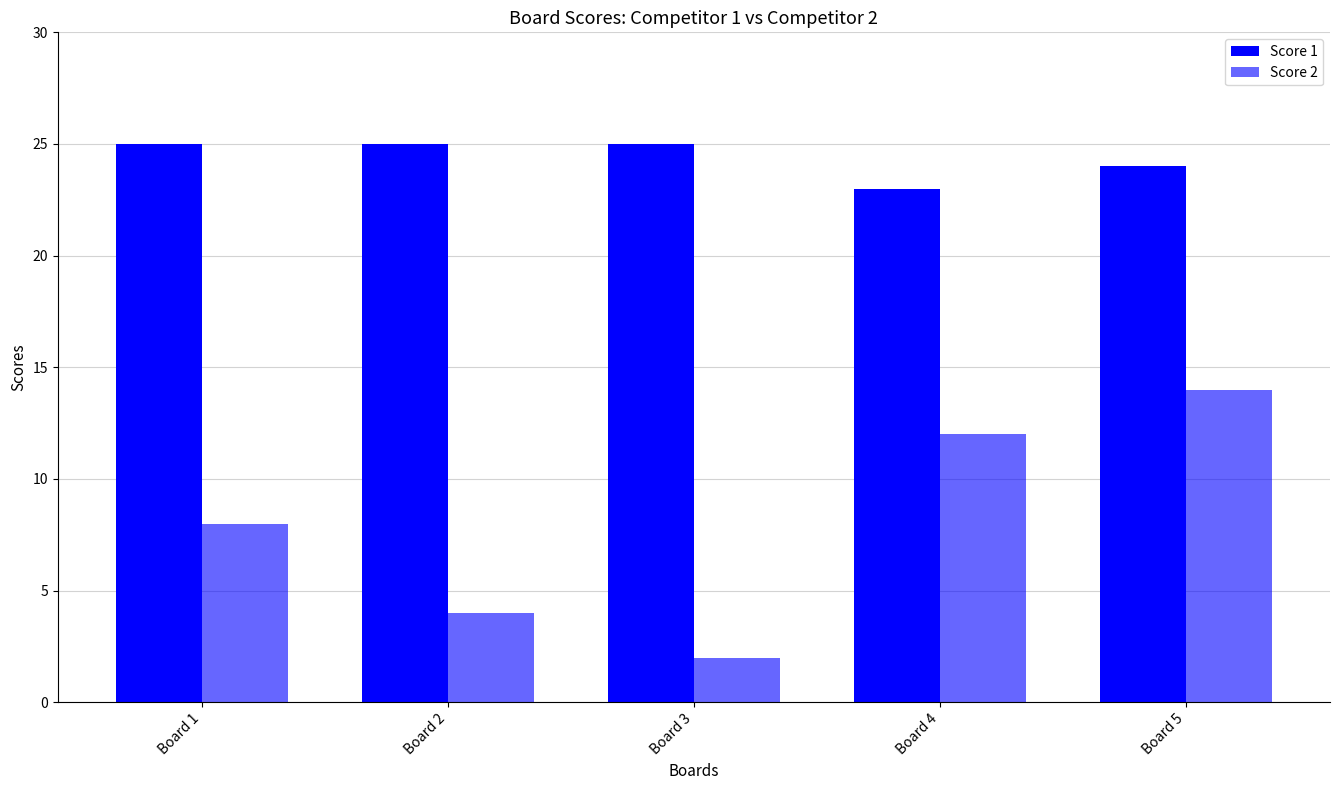

Reading left to right, what are all the values shown in this chart?

Score 1: Board 1=25	Board 2=25	Board 3=25	Board 4=23	Board 5=24
Score 2: Board 1=8	Board 2=4	Board 3=2	Board 4=12	Board 5=14